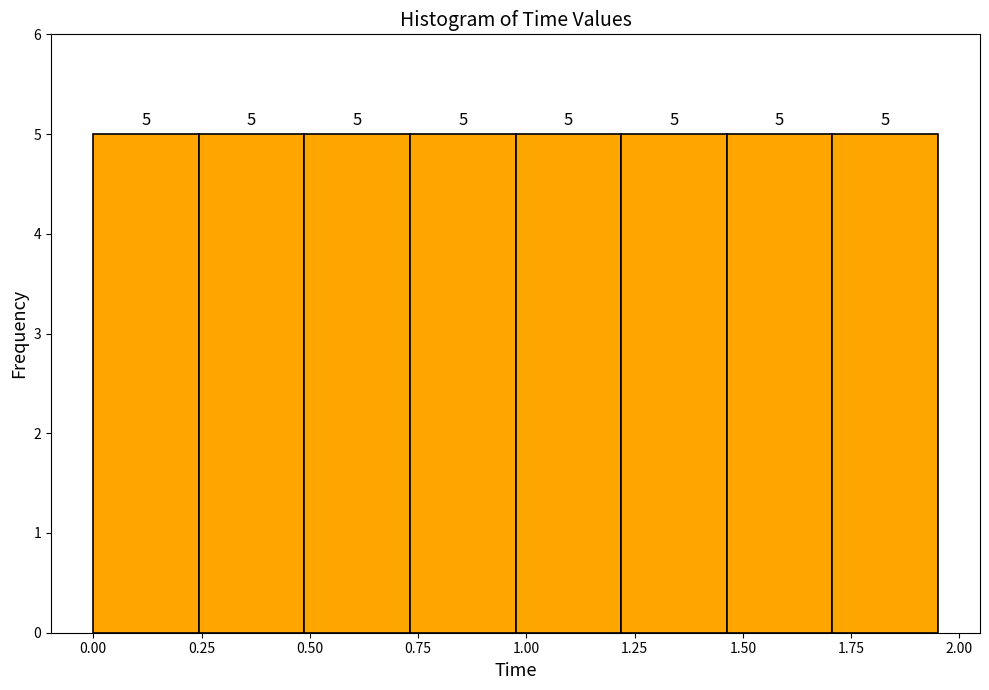

Reading left to right, list every bar in this chart as the range it spans on the x-axis followed by its height. The bar edges are not printed on the chart, so give them approximately, as read against the axis.

0.00 to 0.25: 5
0.25 to 0.50: 5
0.50 to 0.75: 5
0.75 to 1.00: 5
1.00 to 1.20: 5
1.20 to 1.45: 5
1.45 to 1.70: 5
1.70 to 1.95: 5